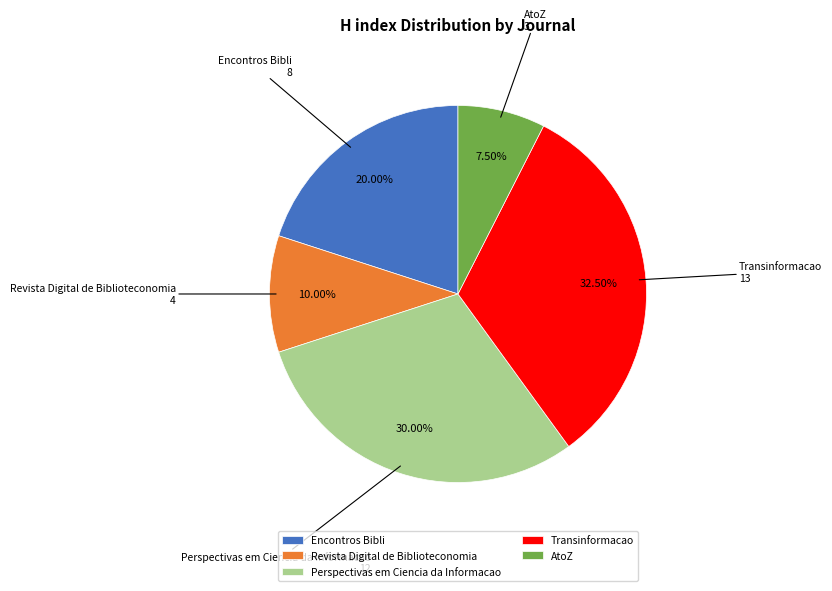

What percentage is NOT represented by Encontros Bibli?

80.0%